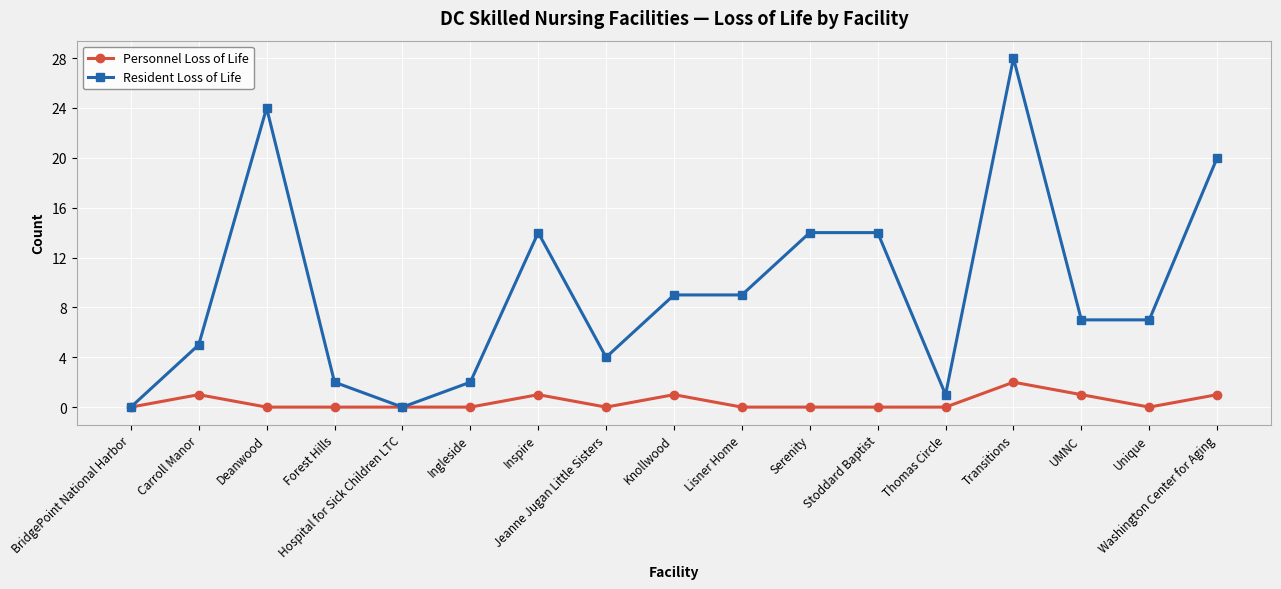

True or false: Personnel Loss of Life has a value of 0 at Jeanne Jugan Little Sisters.

True